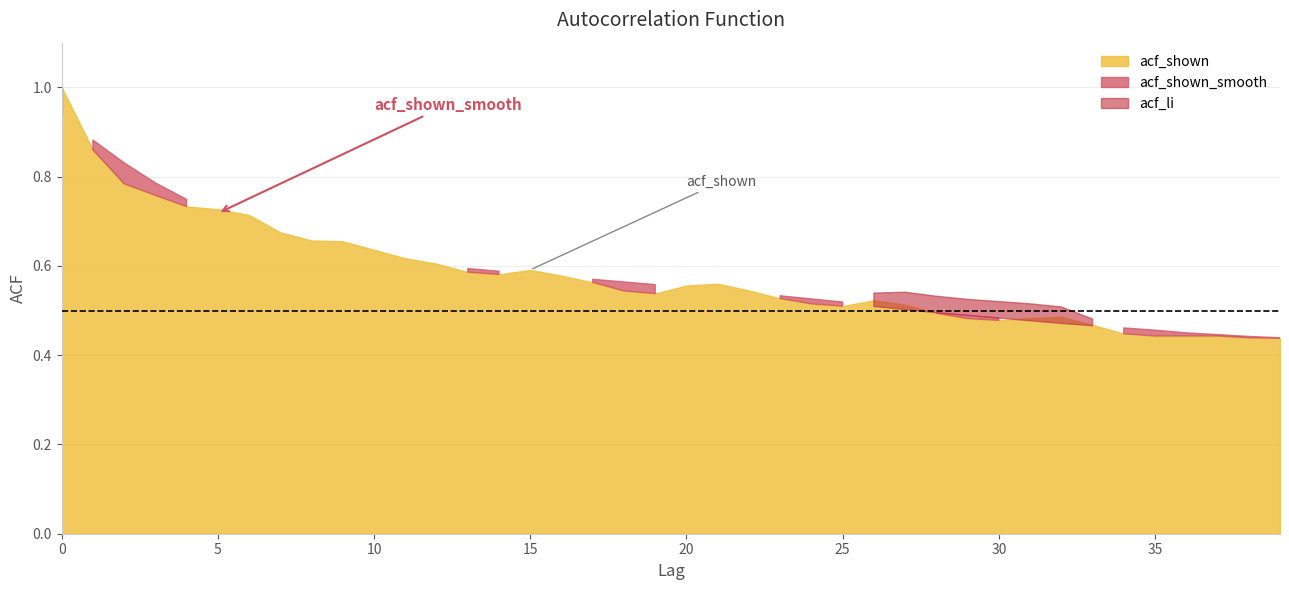

True or false: acf_shown_smooth and acf_shown cross at least once.

True